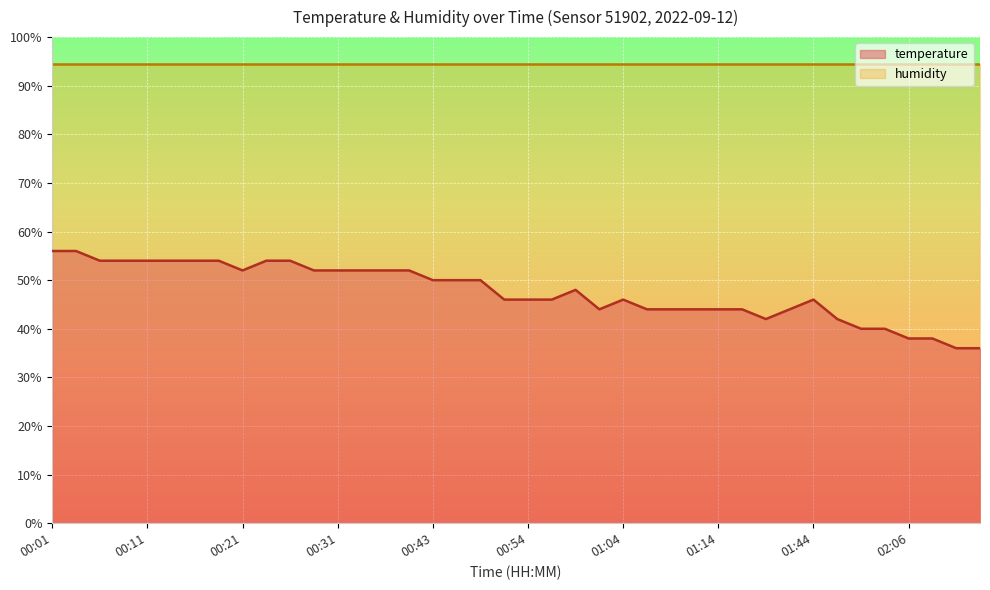

What is the change in value from 01:01 to 02:01?

-4.0